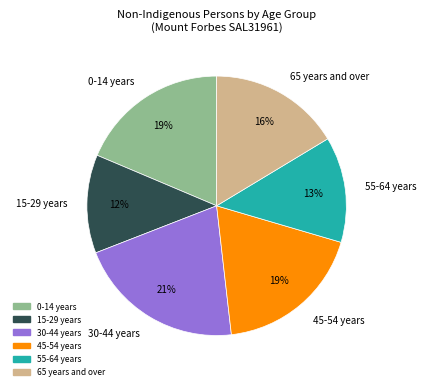

Is it true that 30-44 years is 27% of the pie?

False